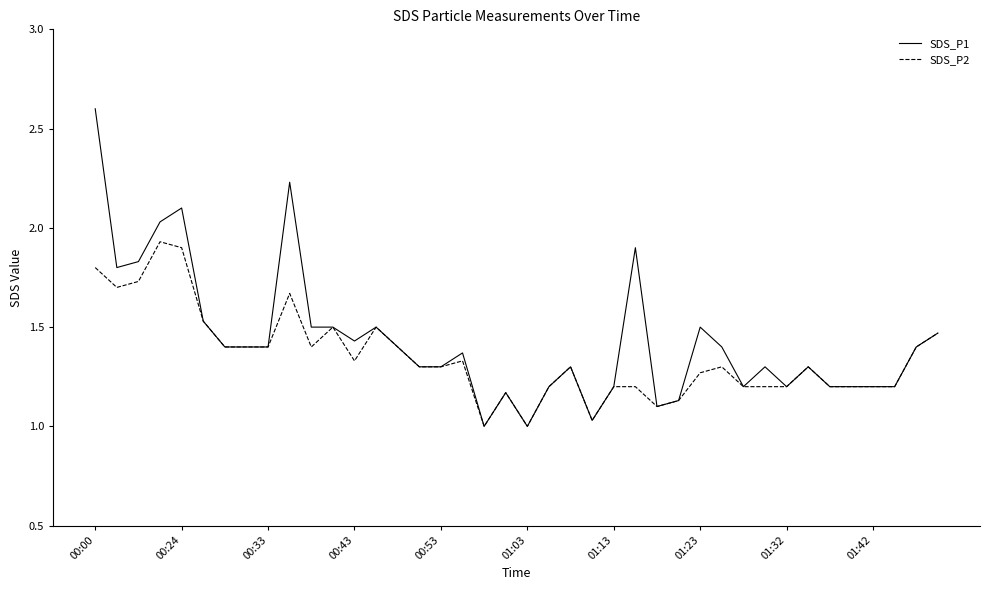

Which series has the widest spread of values?

SDS_P1